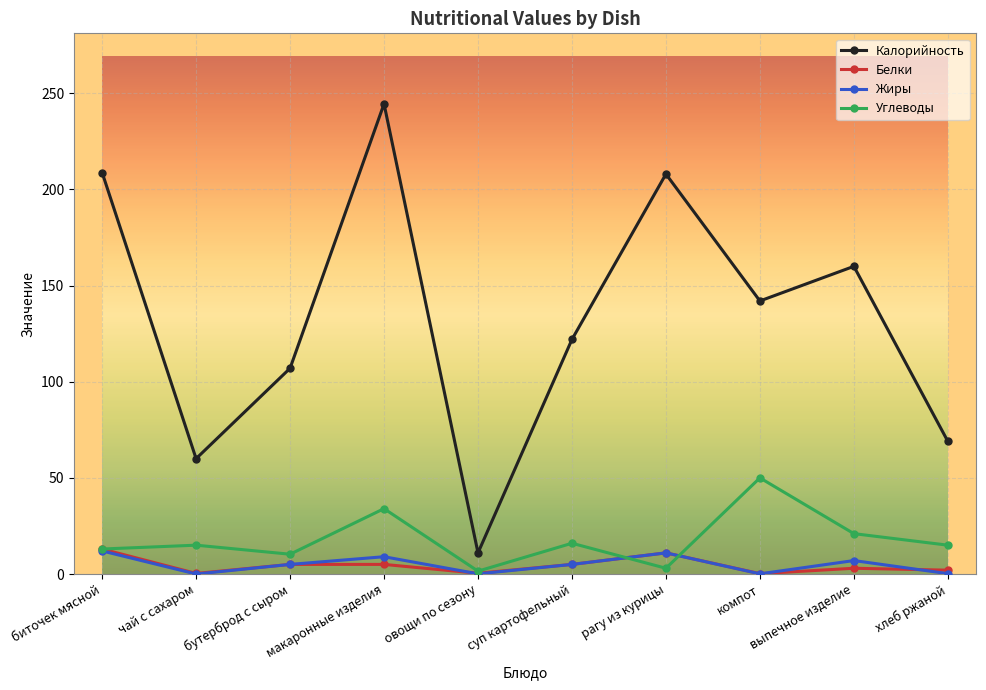

How many lines are shown in the chart?

4